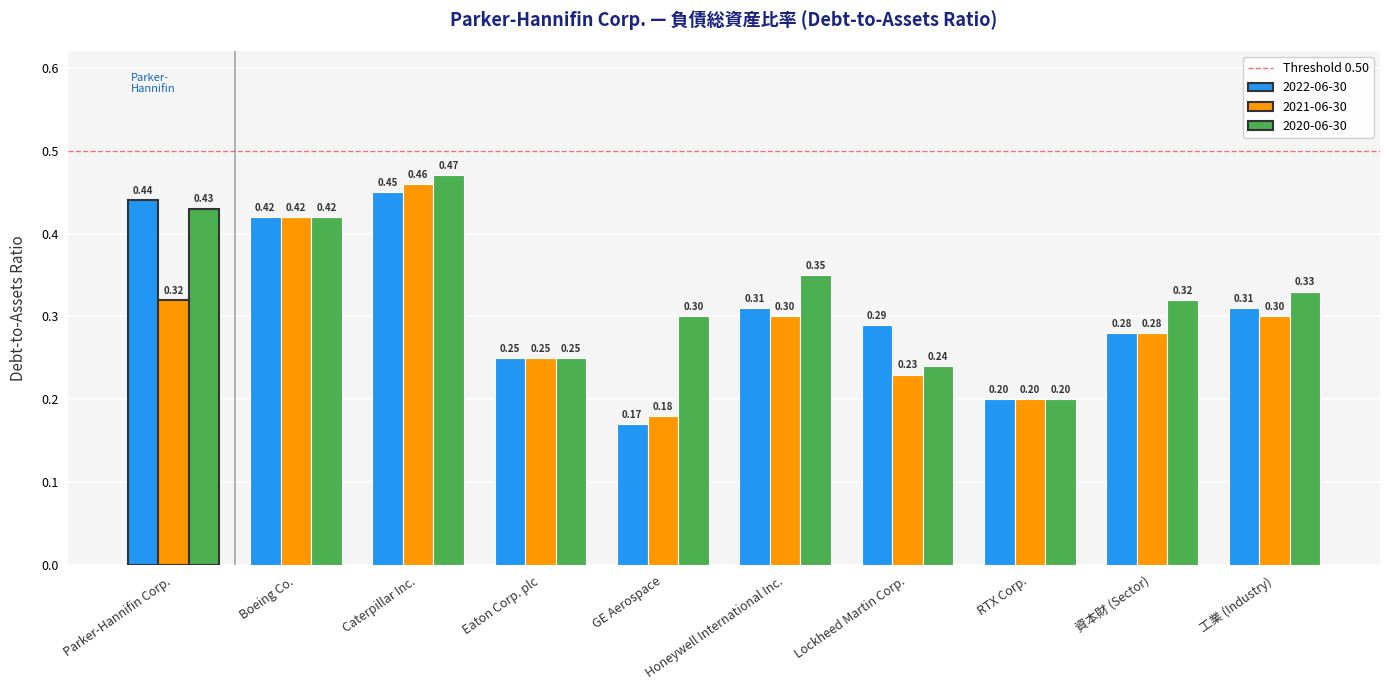

At how many categories does at least one series exceed 0?

10